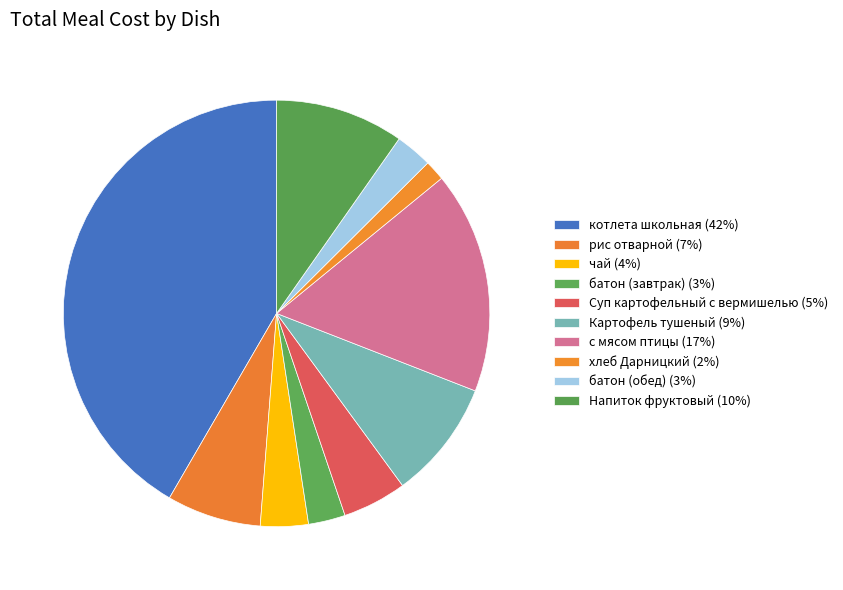

Which category has the smallest portion of the pie?

хлеб Дарницкий